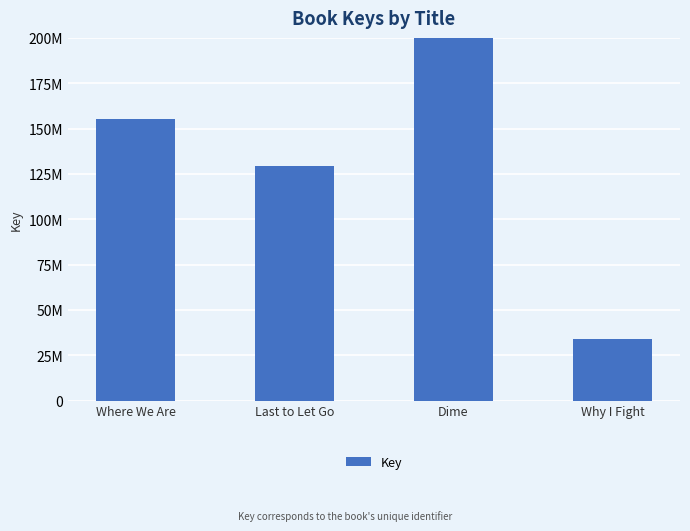

List the labels in order of value, smallest first.

Why I Fight, Last to Let Go, Where We Are, Dime